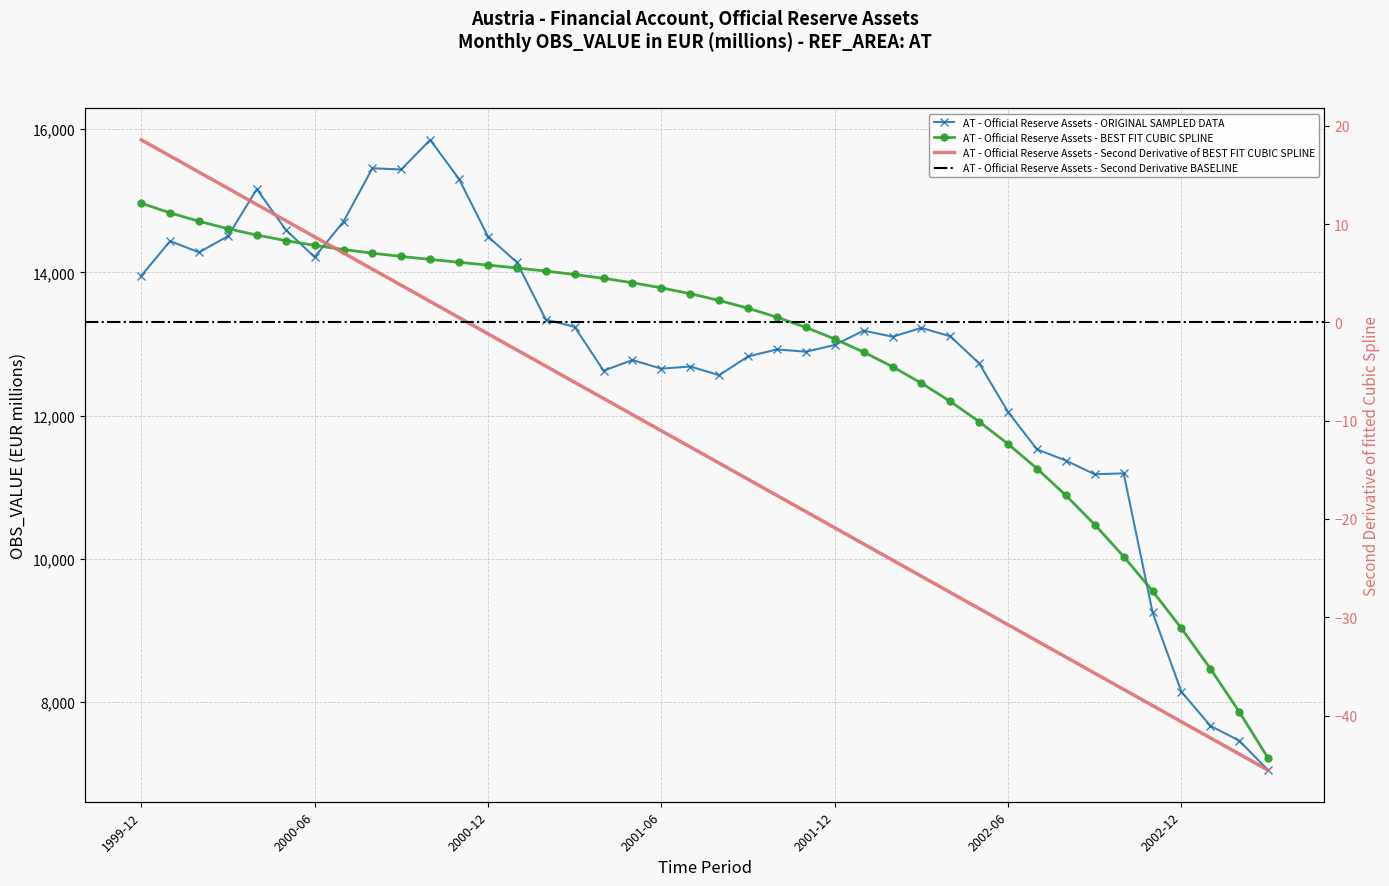

What is the label of the 16th point from the right?

2001-12